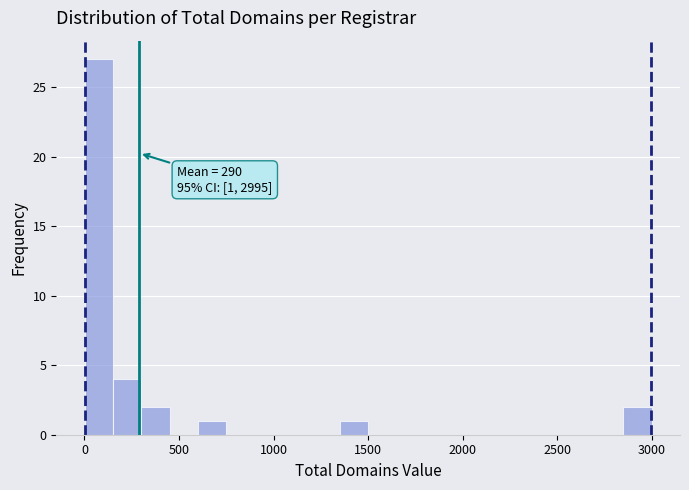

Read against the x-axis, roughly where is the centre of the tallest bar?

100